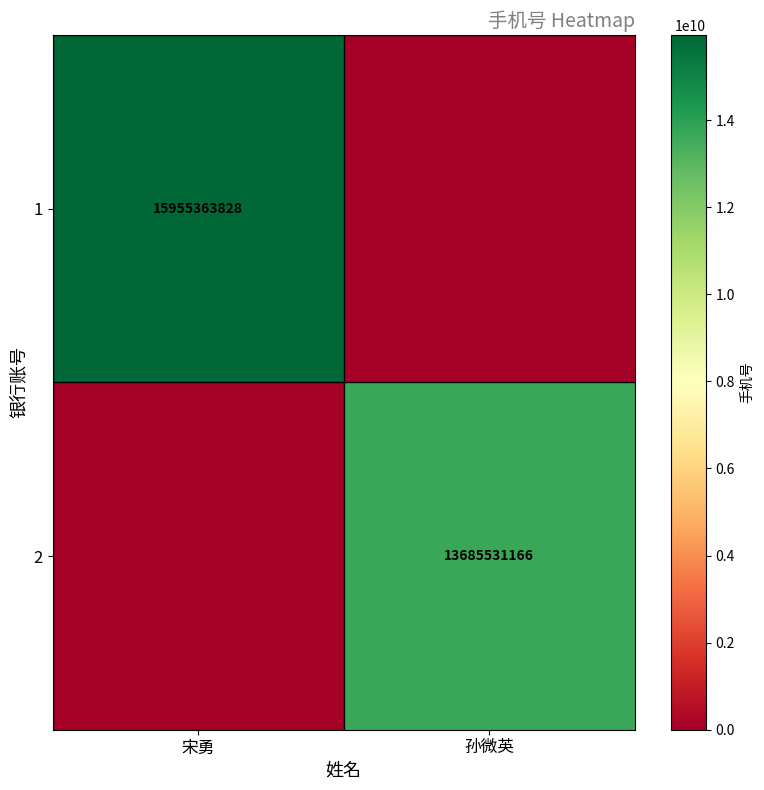

True or false: 1 has a value of 23678929199 at 宋勇.

False